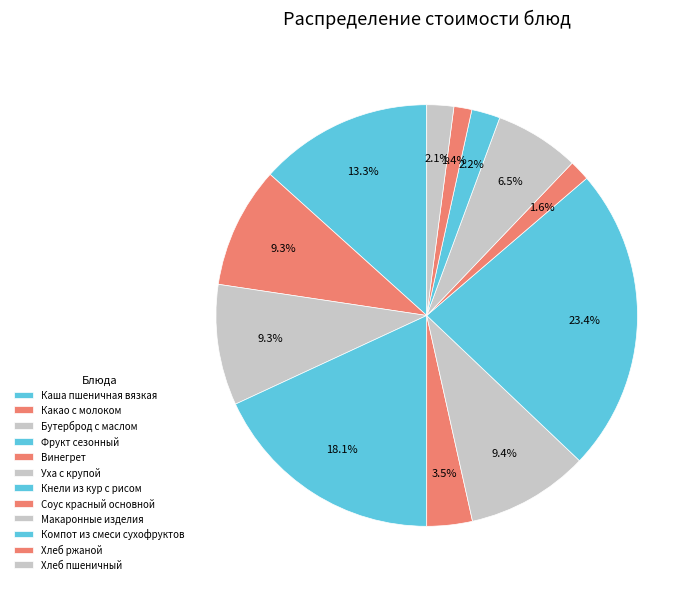

To the nearest percent, what percentage of the pie is Компот из смеси сухофруктов?

2%